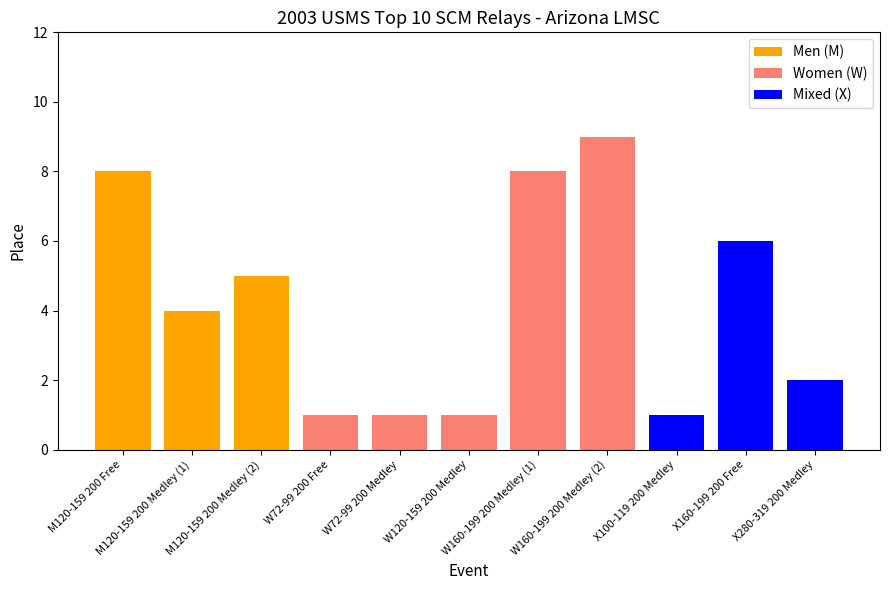

Rank the categories by value from lowest to highest.

W72-99 200 Free, W72-99 200 Medley, W120-159 200 Medley, X100-119 200 Medley, X280-319 200 Medley, M120-159 200 Medley (1), M120-159 200 Medley (2), X160-199 200 Free, M120-159 200 Free, W160-199 200 Medley (1), W160-199 200 Medley (2)